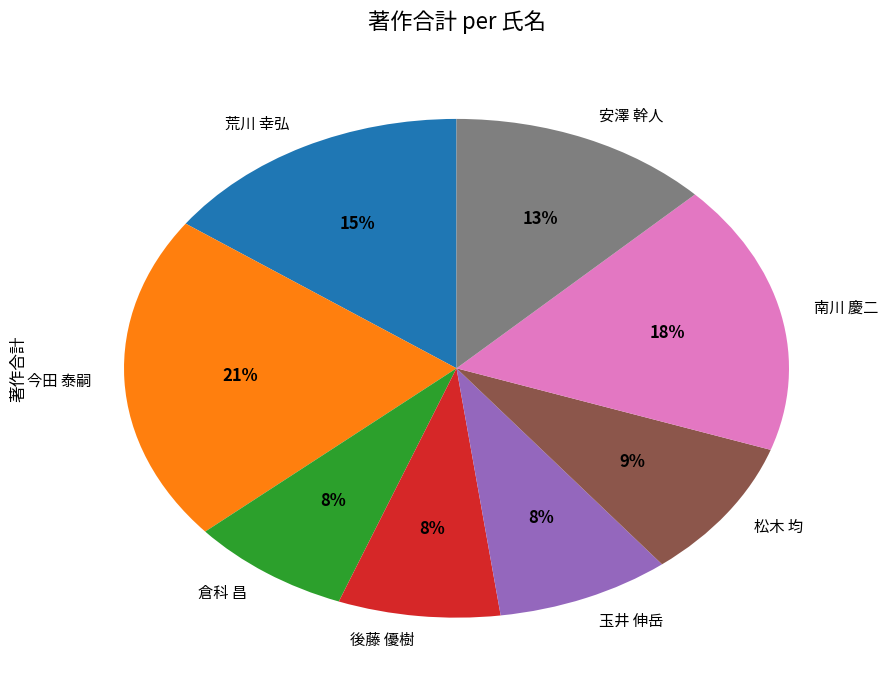

Do 倉科 昌 and 玉井 伸岳 together represent more than half of the pie?

No